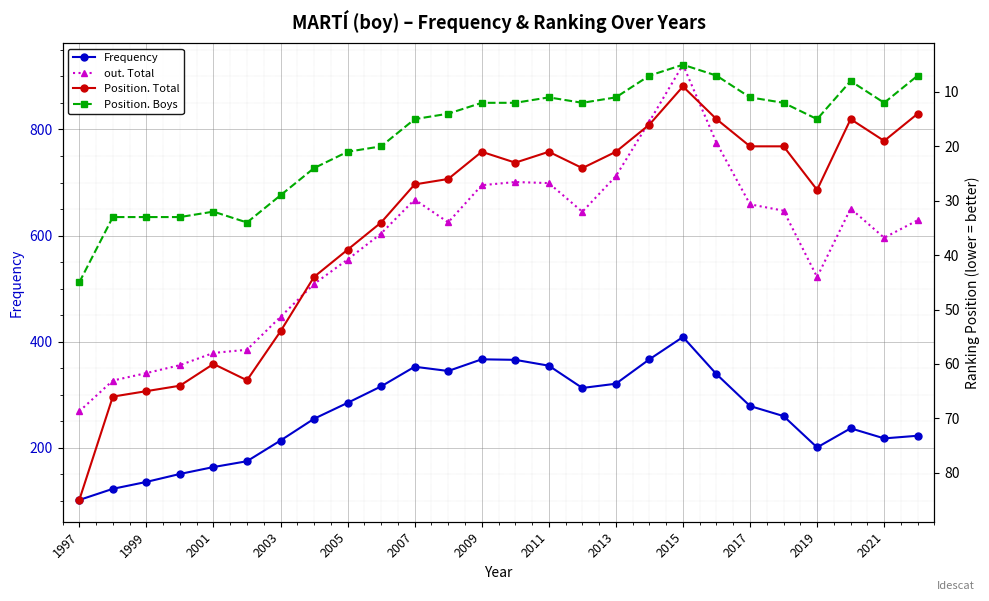

What is the difference between the maximum and minimum values in the Position. Total series?

76